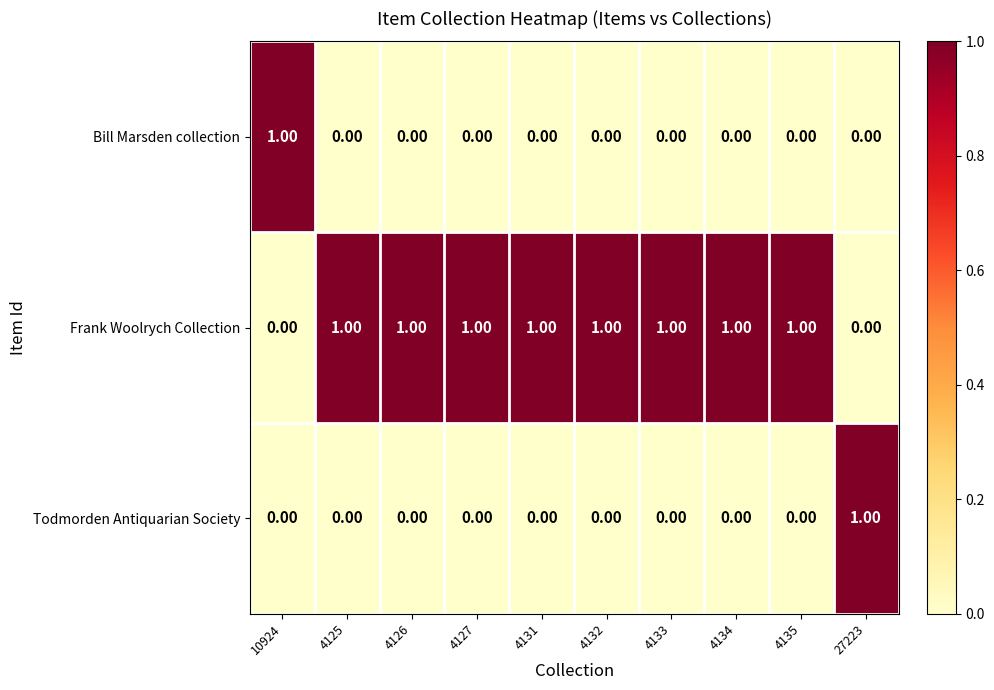

Is the value of Bill Marsden collection at 4125 greater than the value of Frank Woolrych Collection at 4126?

No